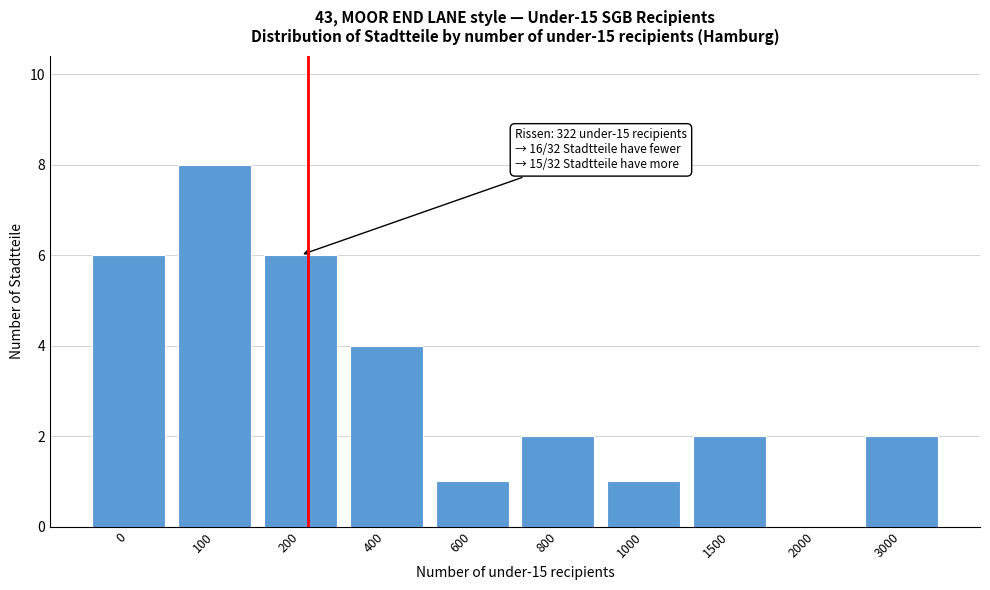

What is the change in value from 0 to 100?

+2